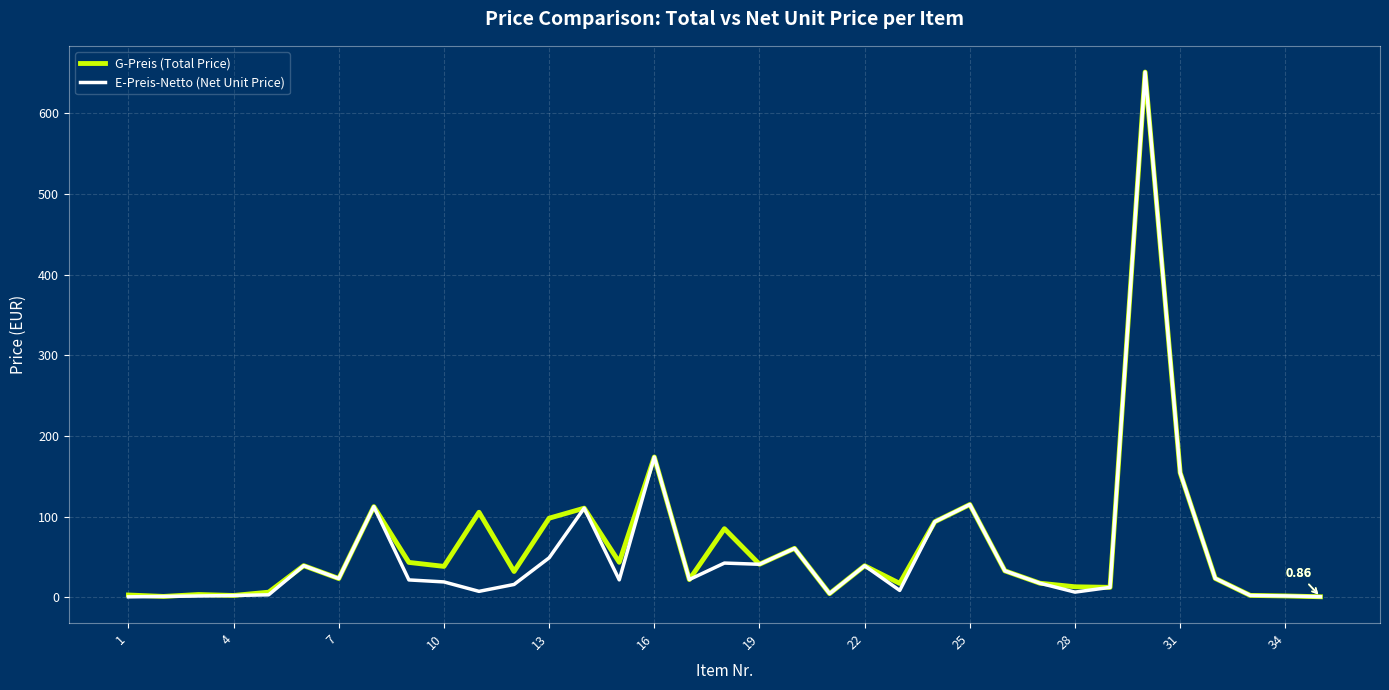

What are all the series names shown in the legend?

G-Preis (Total Price), E-Preis-Netto (Net Unit Price)